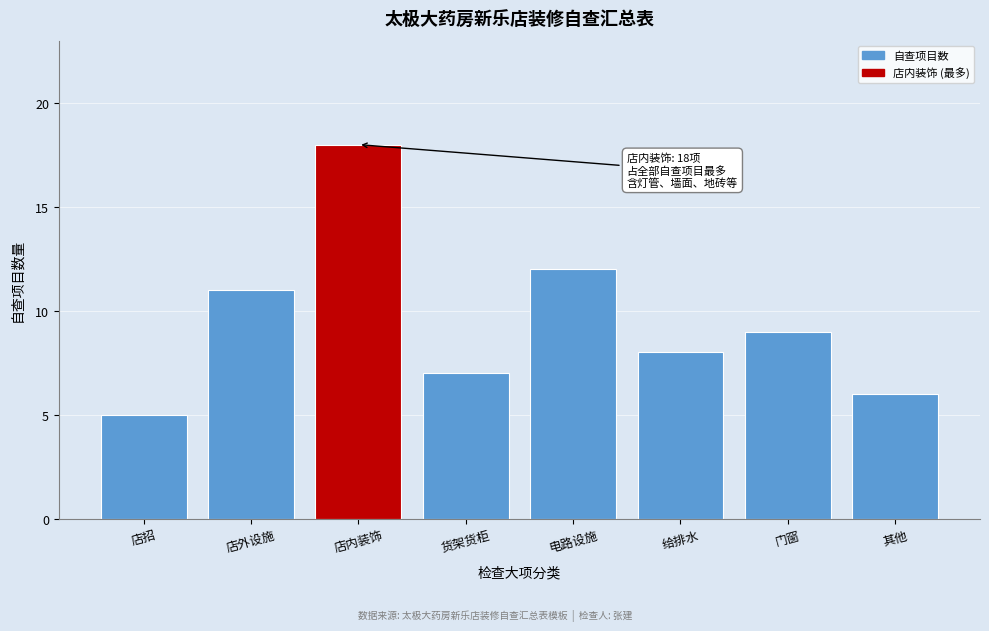

Reading right to left, extract all data points from this chart.

其他=6	门窗=9	给排水=8	电路设施=12	货架货柜=7	店内装饰=18	店外设施=11	店招=5